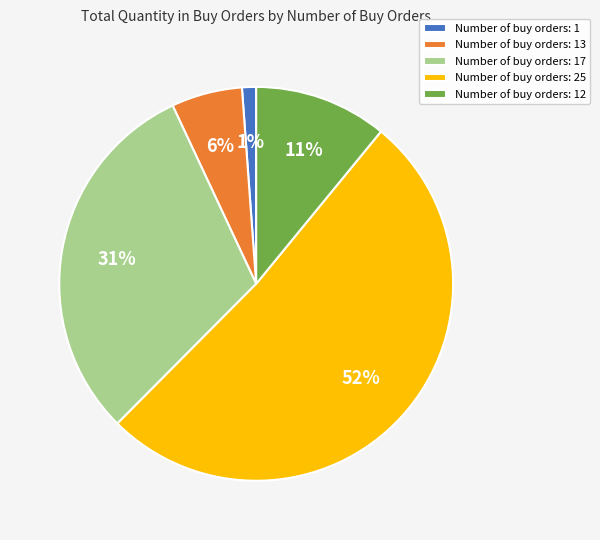

To the nearest percent, what is the difference between the largest and smallest slice percentages?

50%